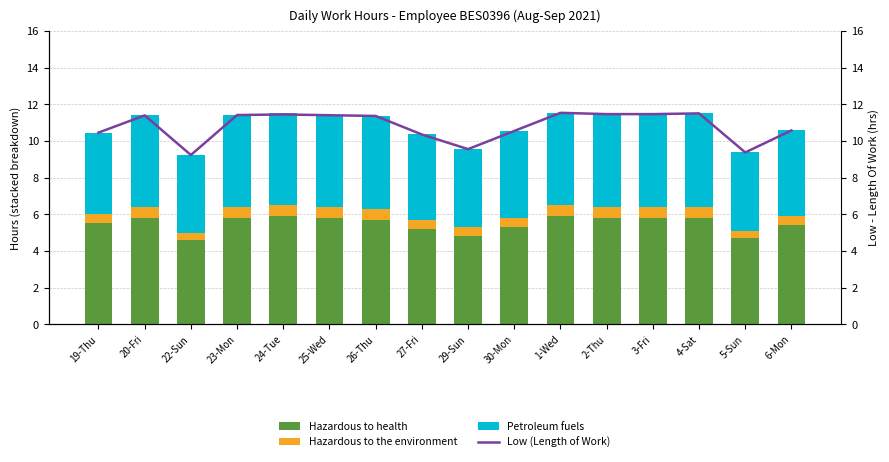

Which series has the largest total across all categories?

Low (Length of Work)